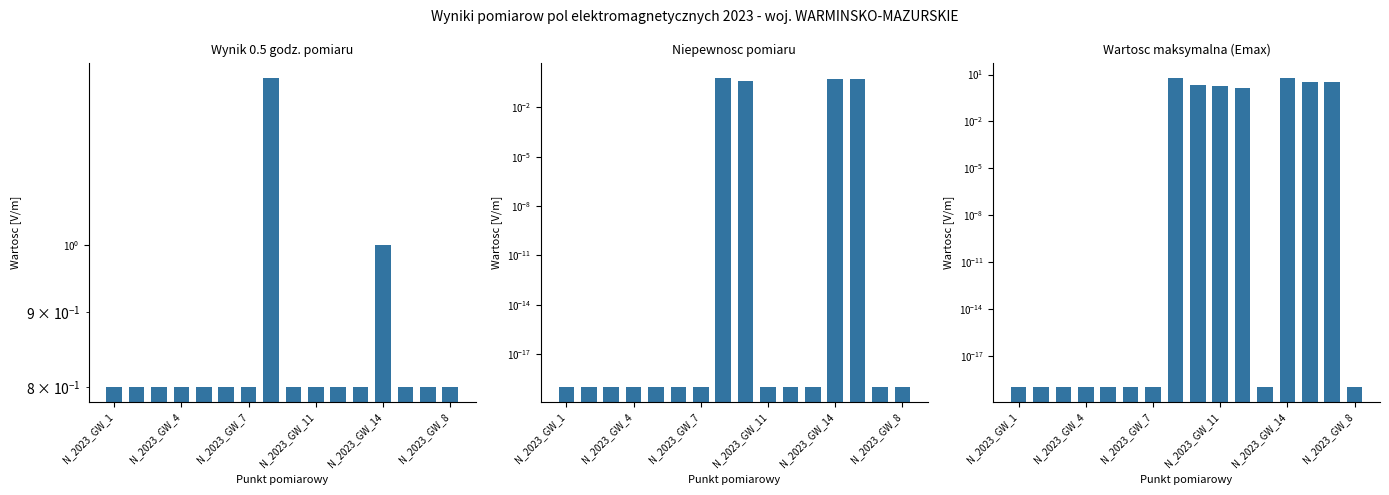

What is the difference between the maximum and minimum values in the Niepewnosc pomiaru series?

0.6